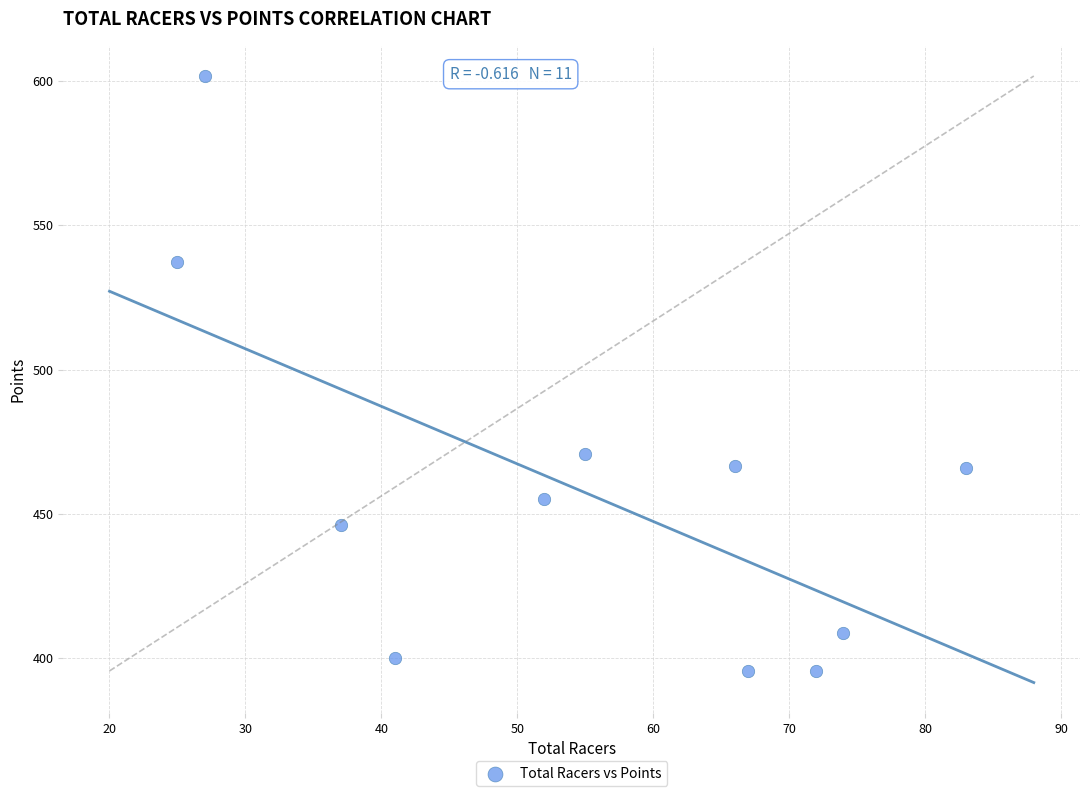

What is the average X value?

54.5